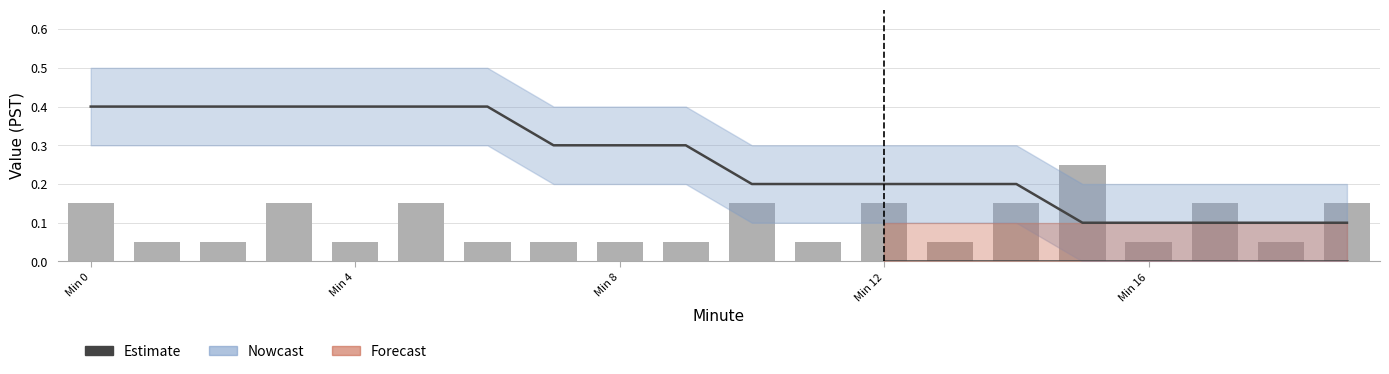

How many Bars values are between 0 and 1?

20